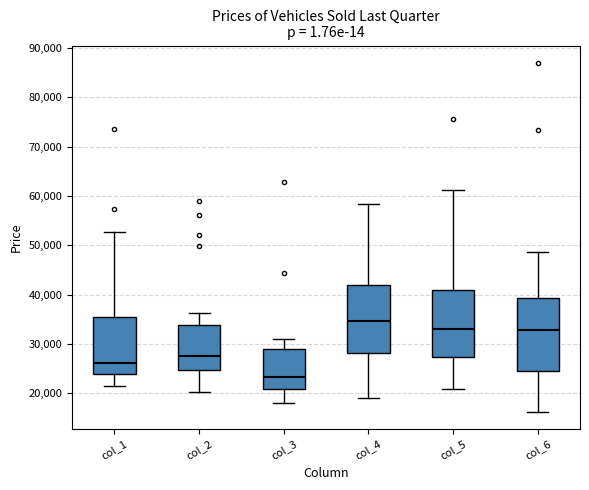

Reading left to right, read every box against the y-axis: the position of its median line, the range the box covers, and the ends of its whiskers. The values are not printed on the chart, so give them approximately, as read against the axis.

col_1: median 26000, box 24000 to 36000, whiskers 21000 to 53000
col_2: median 28000, box 25000 to 34000, whiskers 20000 to 36000
col_3: median 23000, box 21000 to 29000, whiskers 18000 to 31000
col_4: median 35000, box 28000 to 42000, whiskers 19000 to 58000
col_5: median 33000, box 27000 to 41000, whiskers 21000 to 61000
col_6: median 33000, box 25000 to 39000, whiskers 16000 to 49000